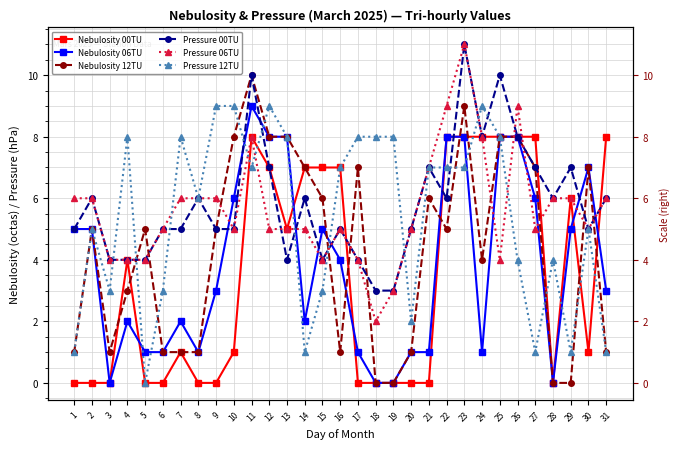

At which category is the sum across all series the highest?

23